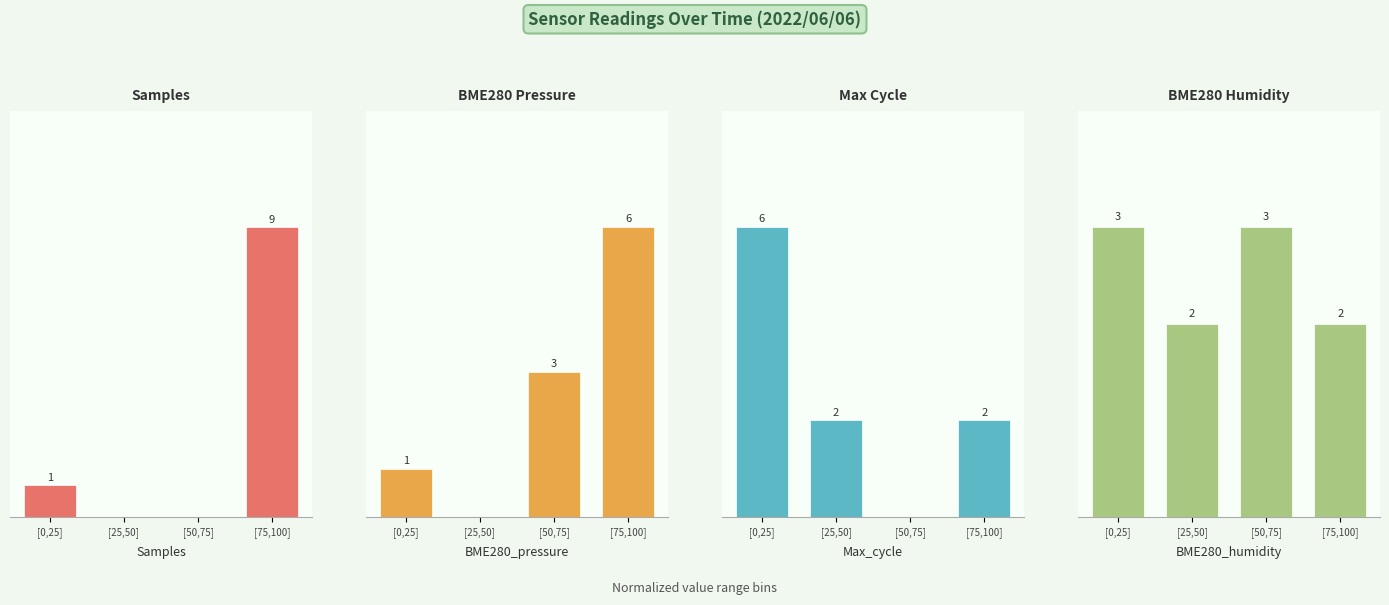

What is the total value across all series at [0,25]?

11